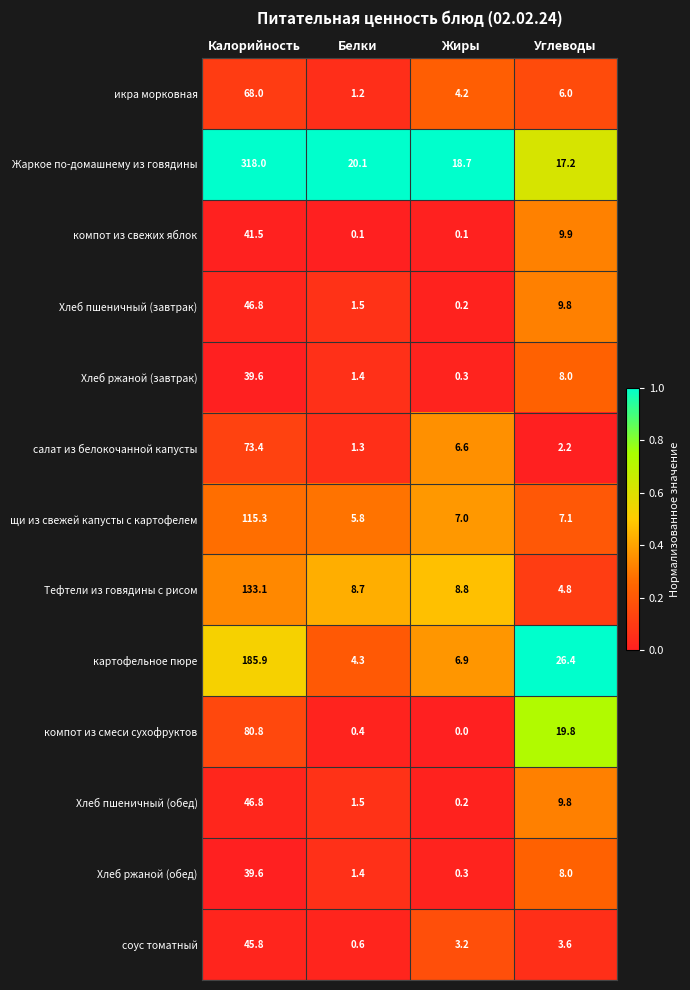

What is the total value across all series at Углеводы?

132.6